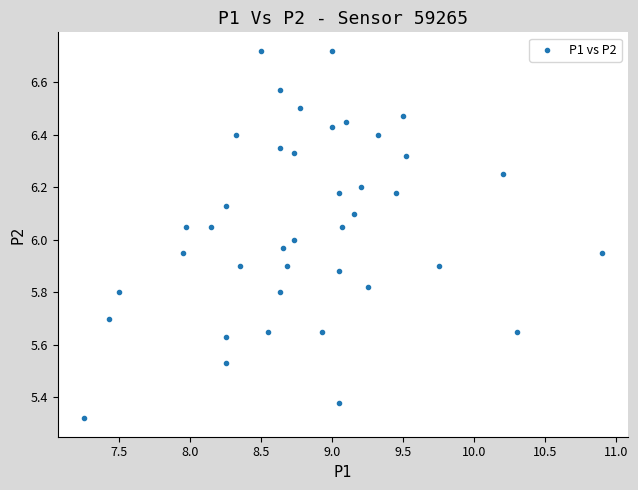

What is the range of X values (max minus min)?

3.7